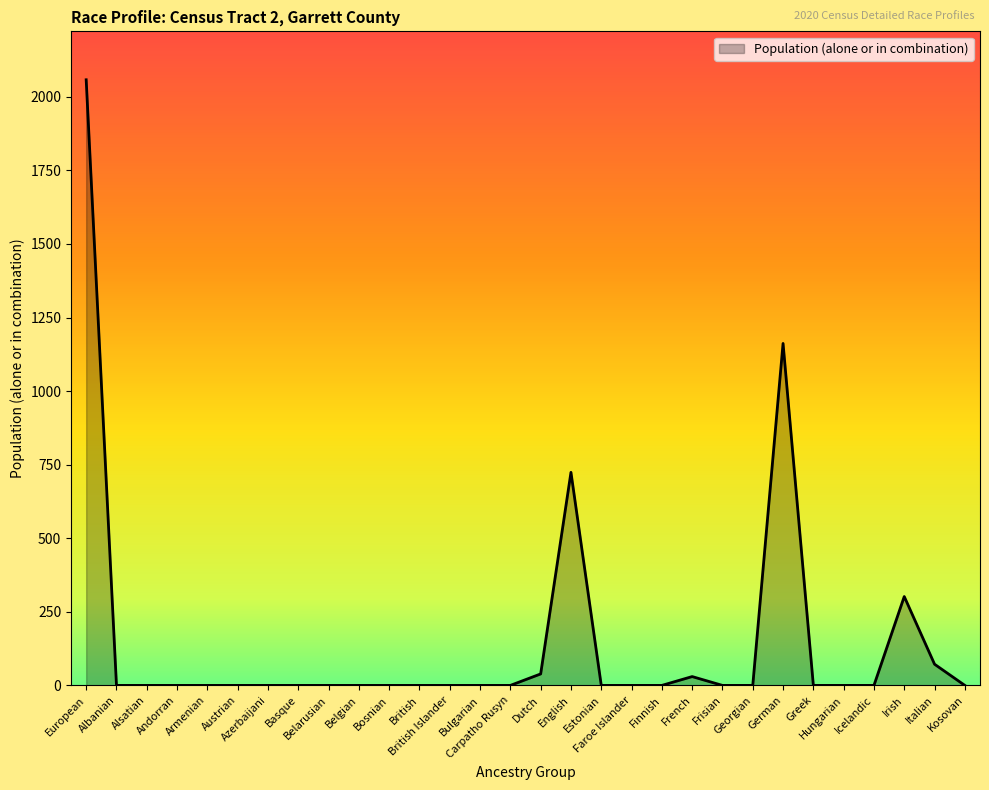

The chart shows a value of 909 at British. True or false?

False